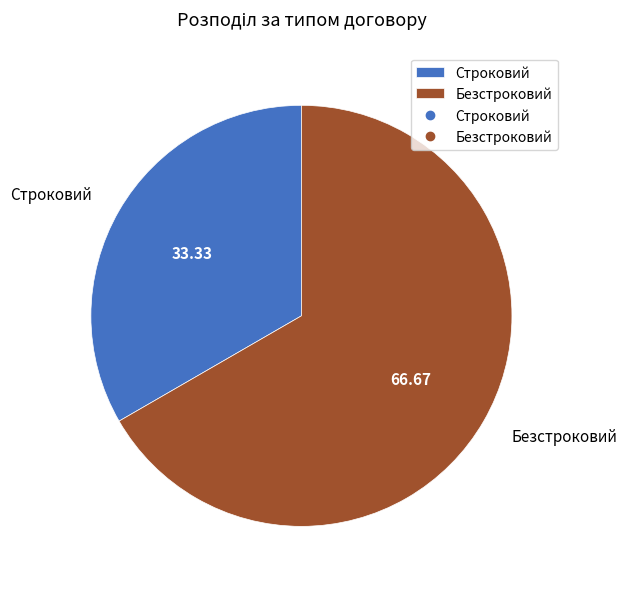

Rank the categories by value from lowest to highest.

Строковий, Безстроковий